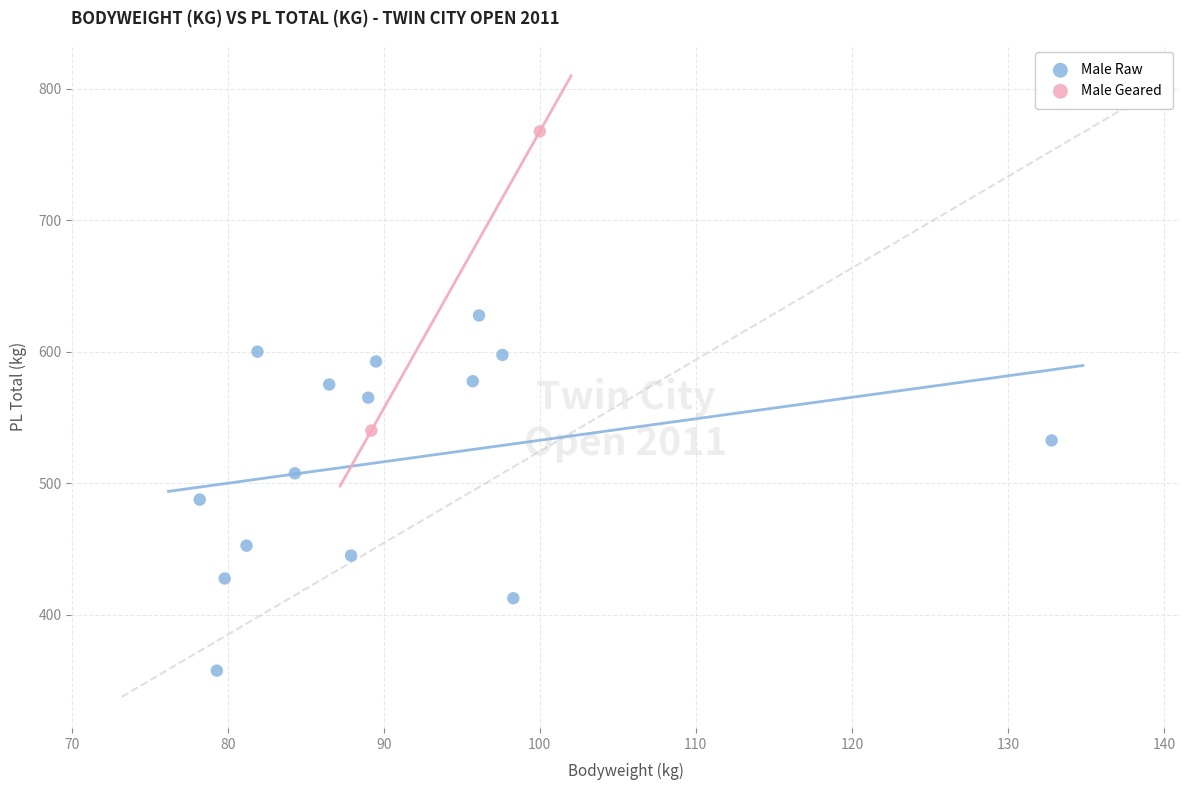

What are all the series names shown in the legend?

Male Raw, Male Geared